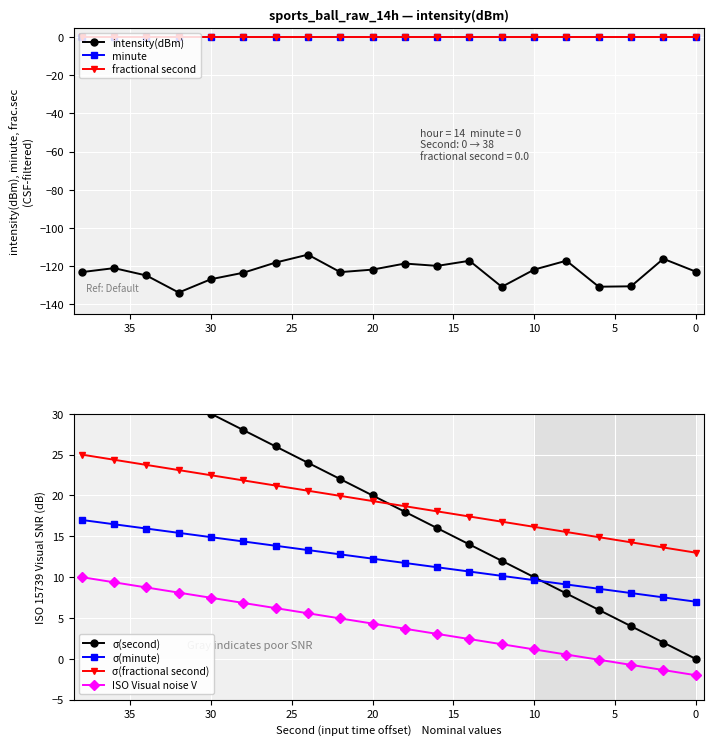

Which category has the lowest value in the intensity(dBm) series?

32